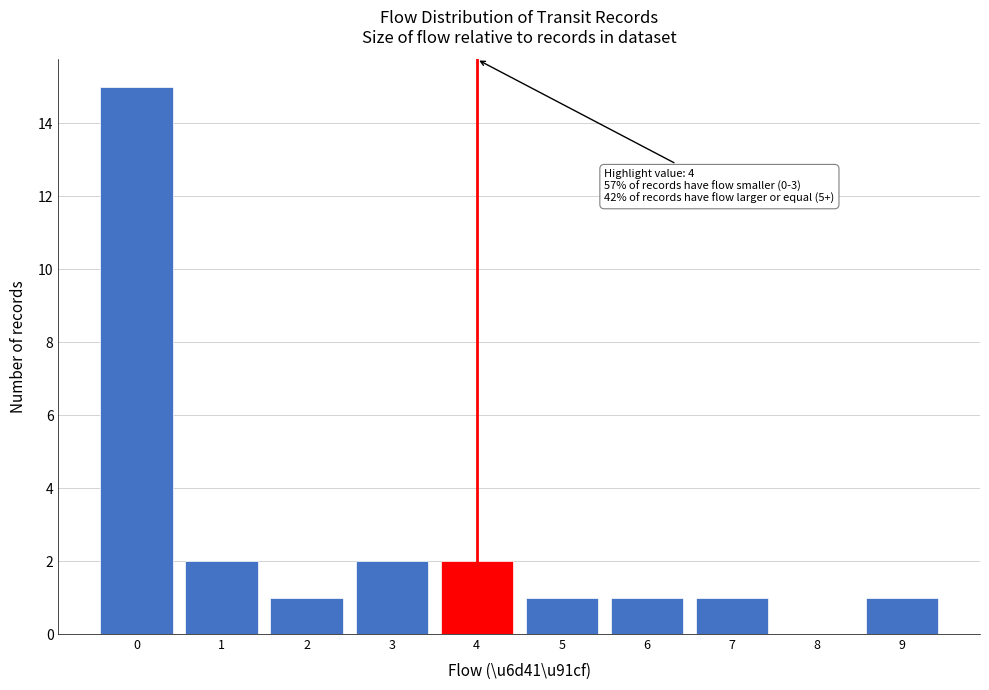

Reading left to right, transcribe all the data shown in this chart.

0=15	1=2	2=1	3=2	4=2	5=1	6=1	7=1	8=0	9=1